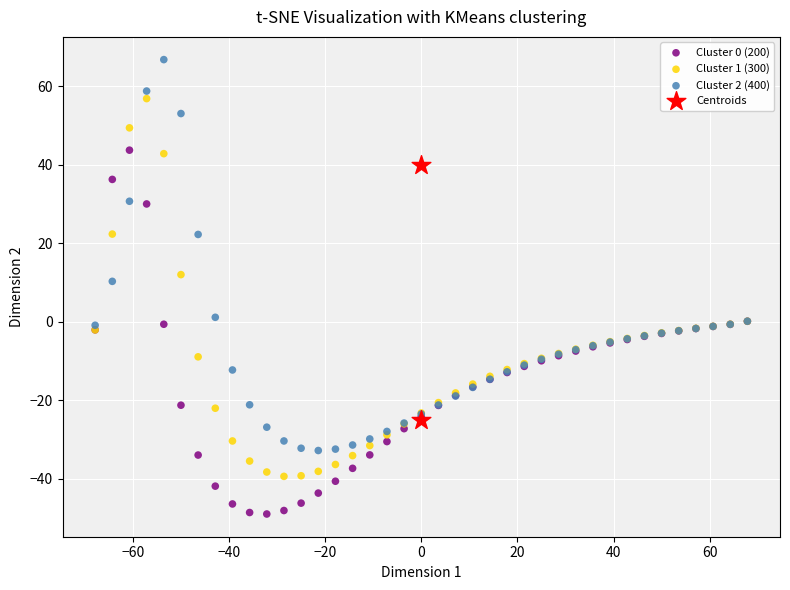

Which series reaches the minimum Y coordinate?

Cluster 0 (200)